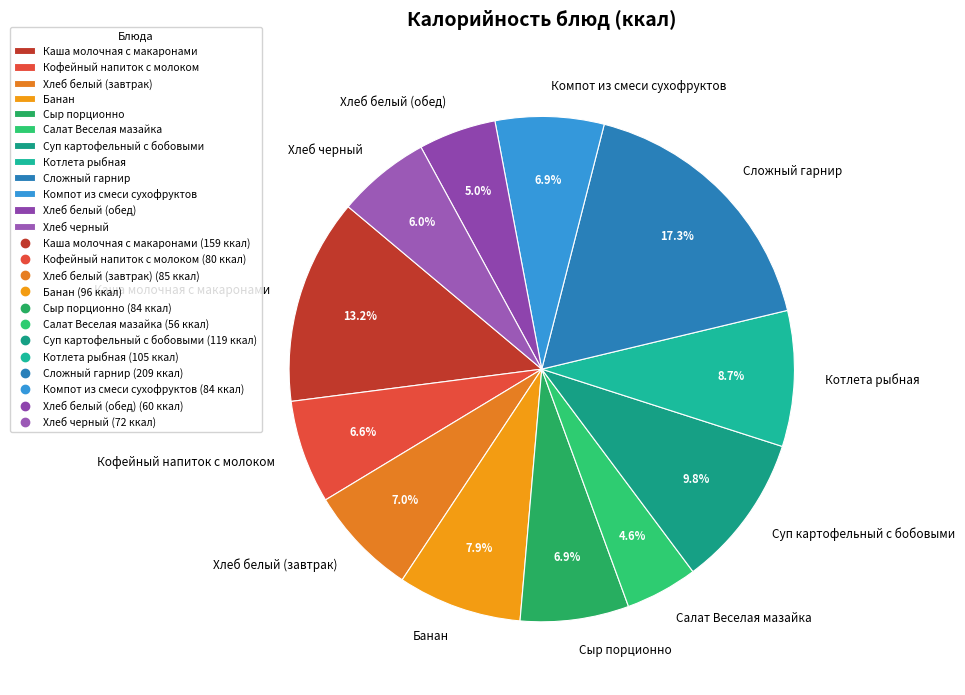

Count the number of slices in the pie.

12